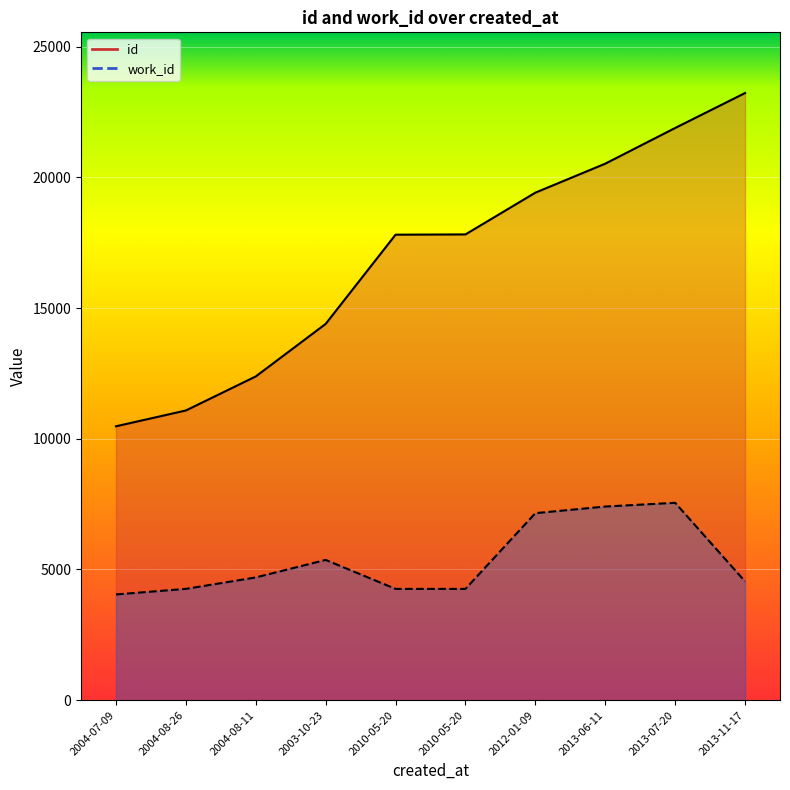

What is the difference between the maximum and minimum values in the id series?

12750